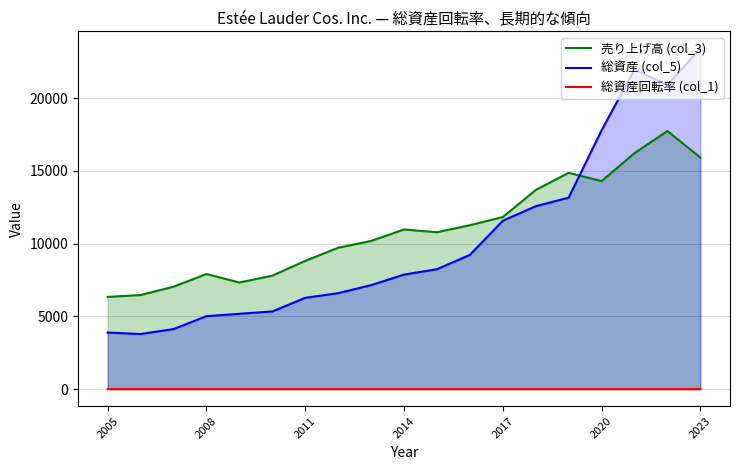

Which series has the widest spread of values?

総資産 (col_5)